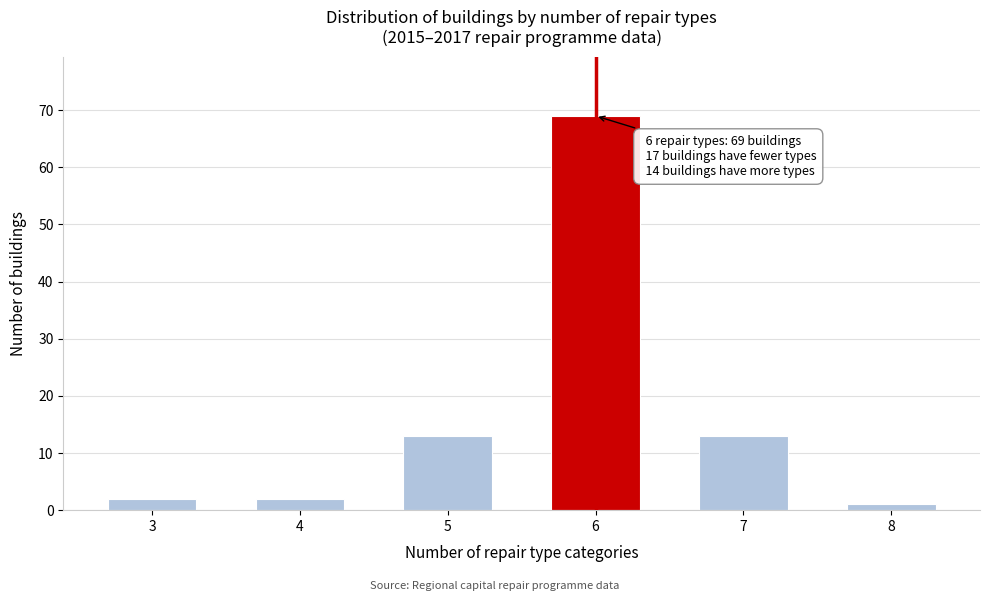

Reading left to right, list all the values displayed in this chart.

2	2	13	69	13	1